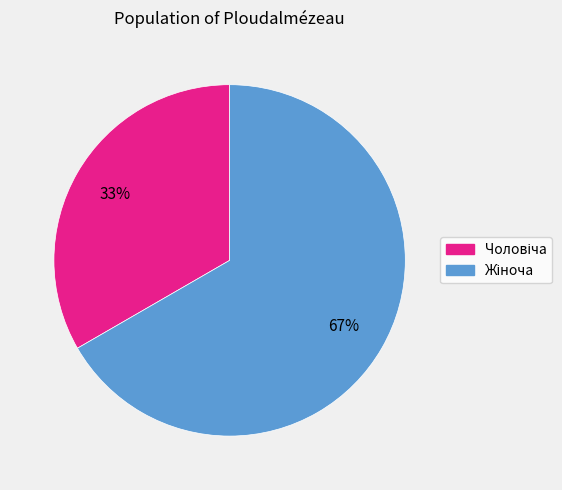

To the nearest percent, what is the average slice percentage?

50%